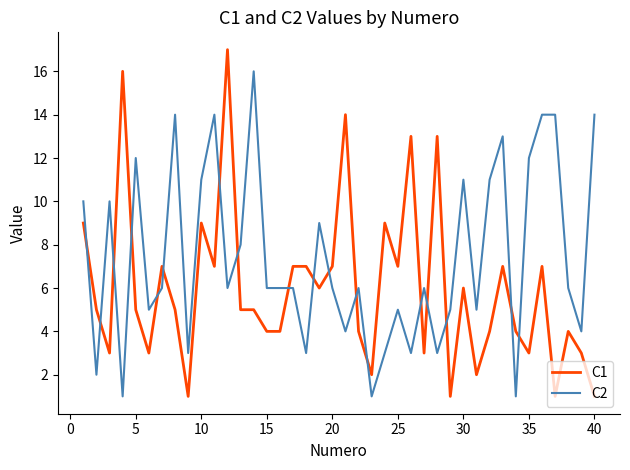

What is the smallest value displayed?

1